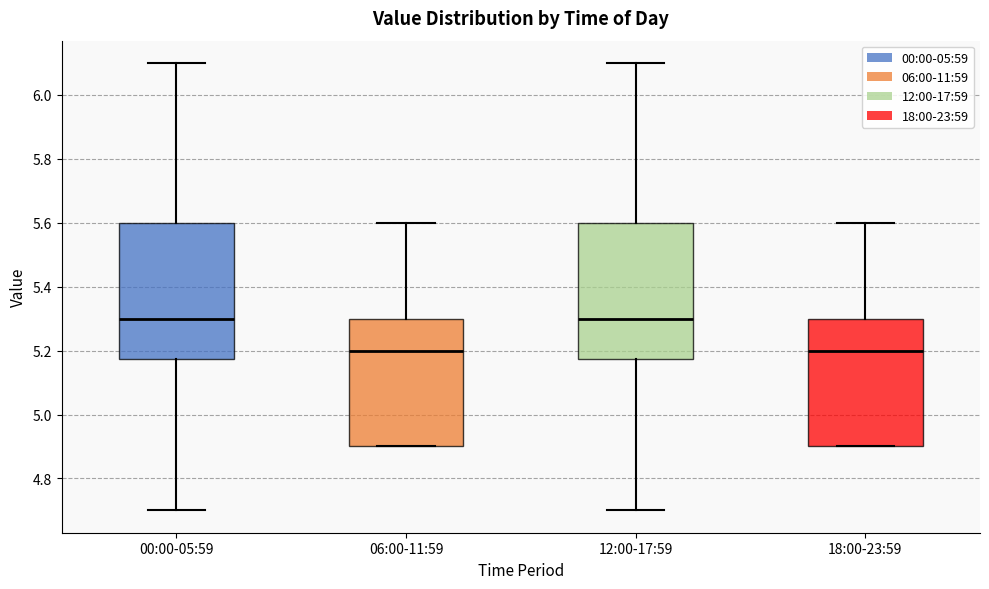

Where is the upper edge of the box for 00:00-05:59 on the y-axis? The values are not printed on the chart, so give them approximately, as read against the axis.

5.60